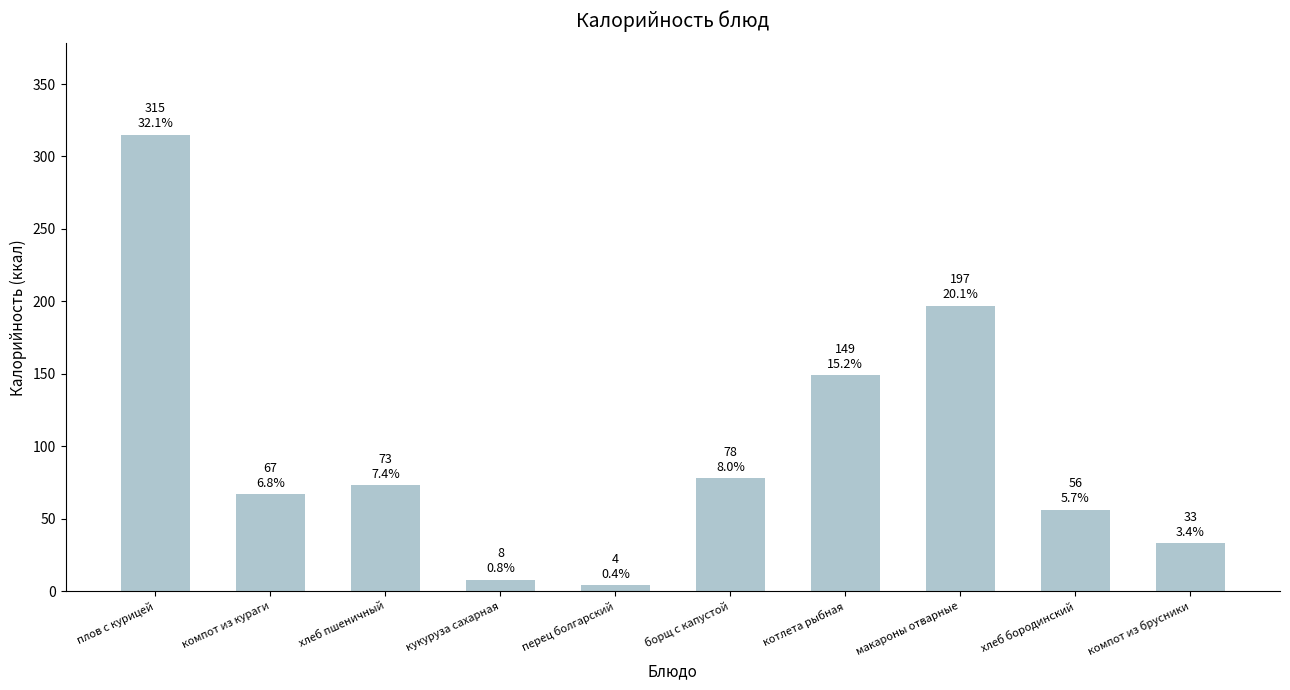

Which has a higher value, перец болгарский or макароны отварные?

макароны отварные